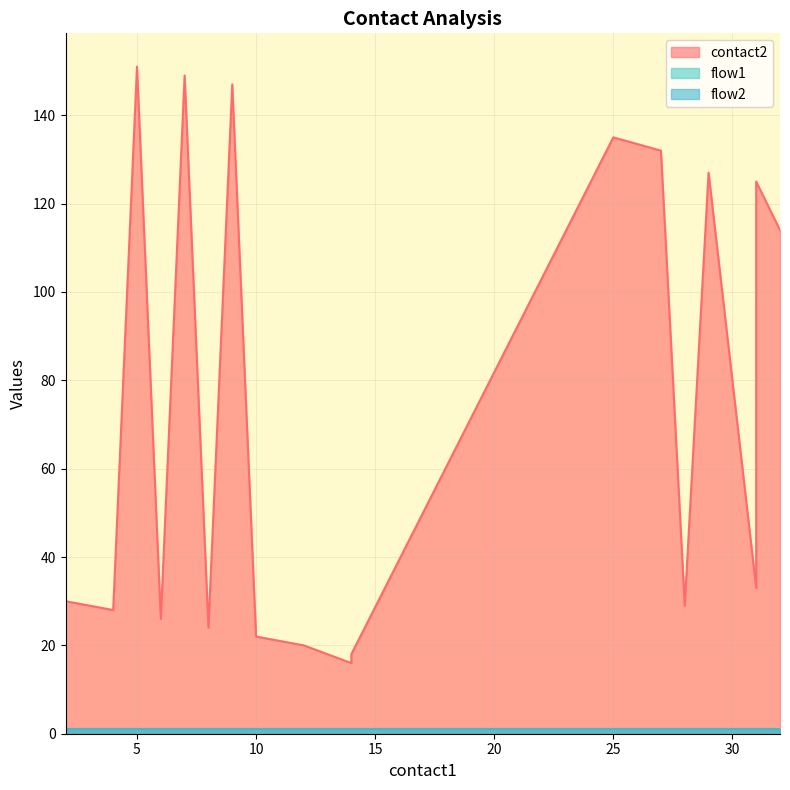

How many lines are shown in the chart?

3